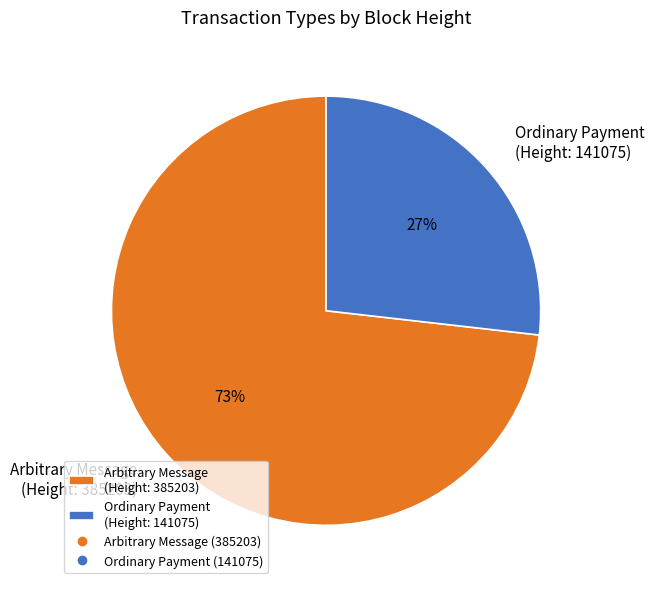

How many segments does this pie chart have?

2